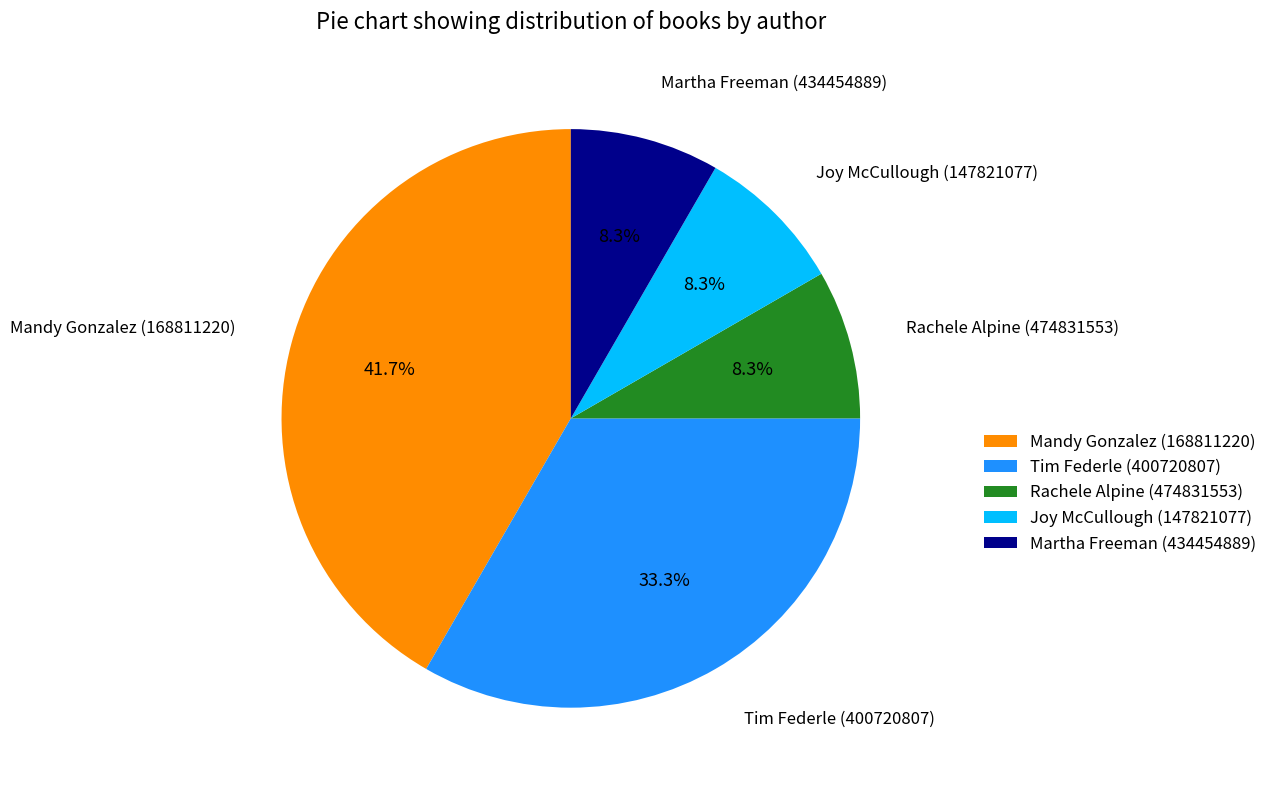

What percentage is NOT represented by Tim Federle (400720807)?

66.7%